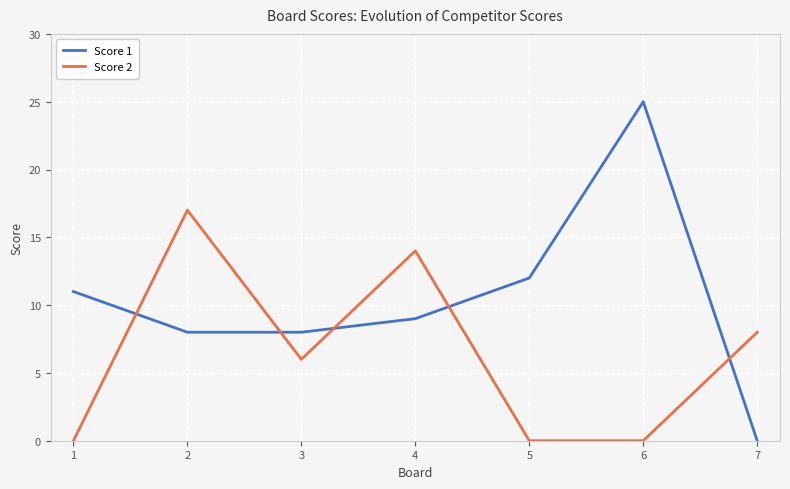

Reading right to left, transcribe all the data shown in this chart.

Score 1: 0	25	12	9	8	8	11
Score 2: 8	0	0	14	6	17	0